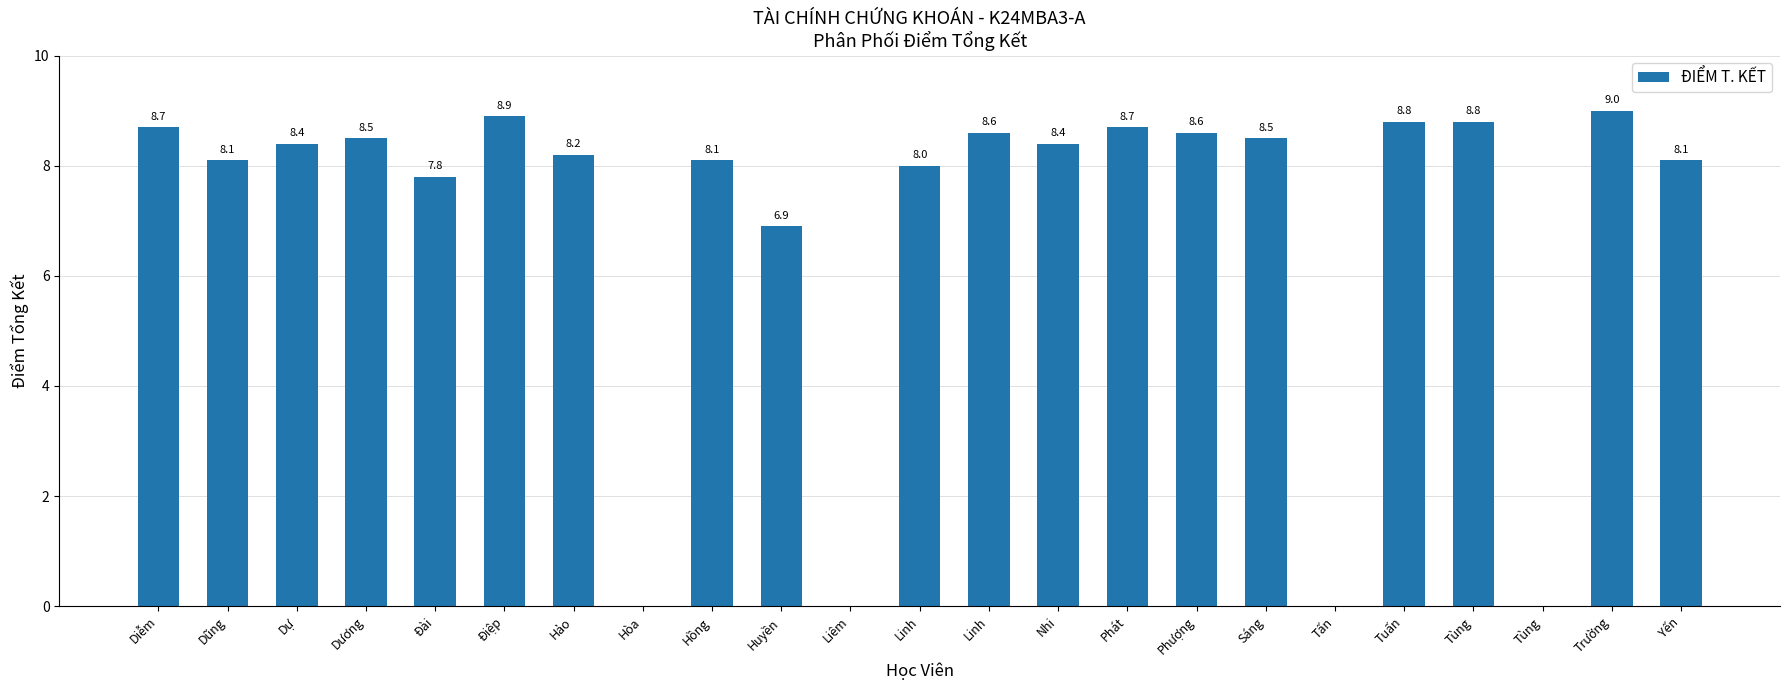

How many positive values are there?

19